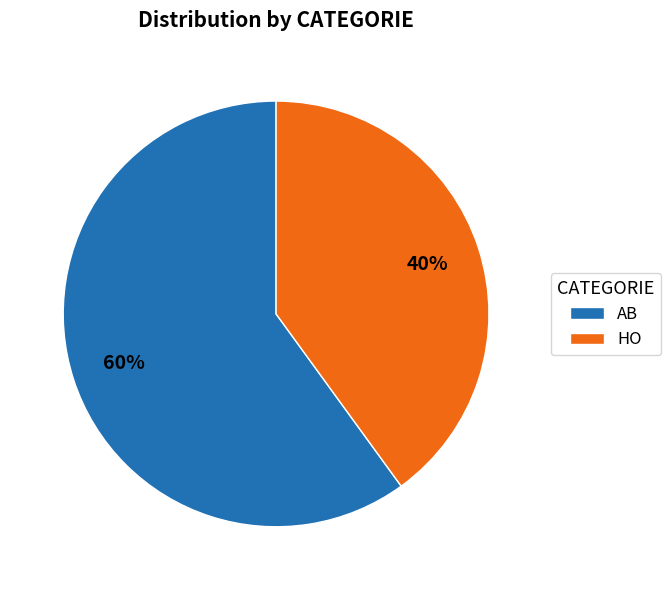

What is the largest slice in the pie chart?

AB